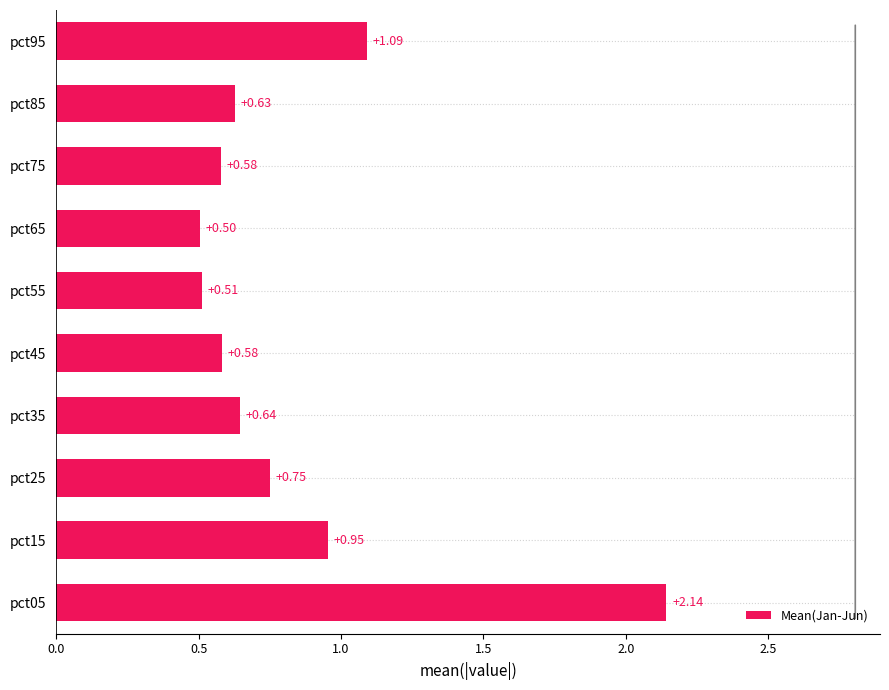

What is the difference between the maximum and minimum values?

1.6